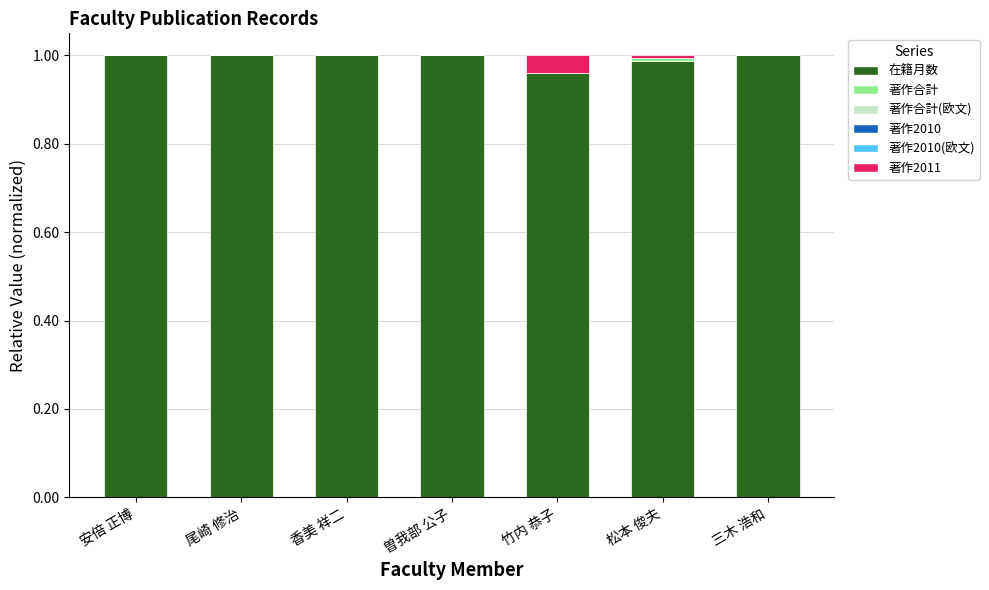

True or false: 在籍月数 has a value of 1.0 at 三木 浩和.

True